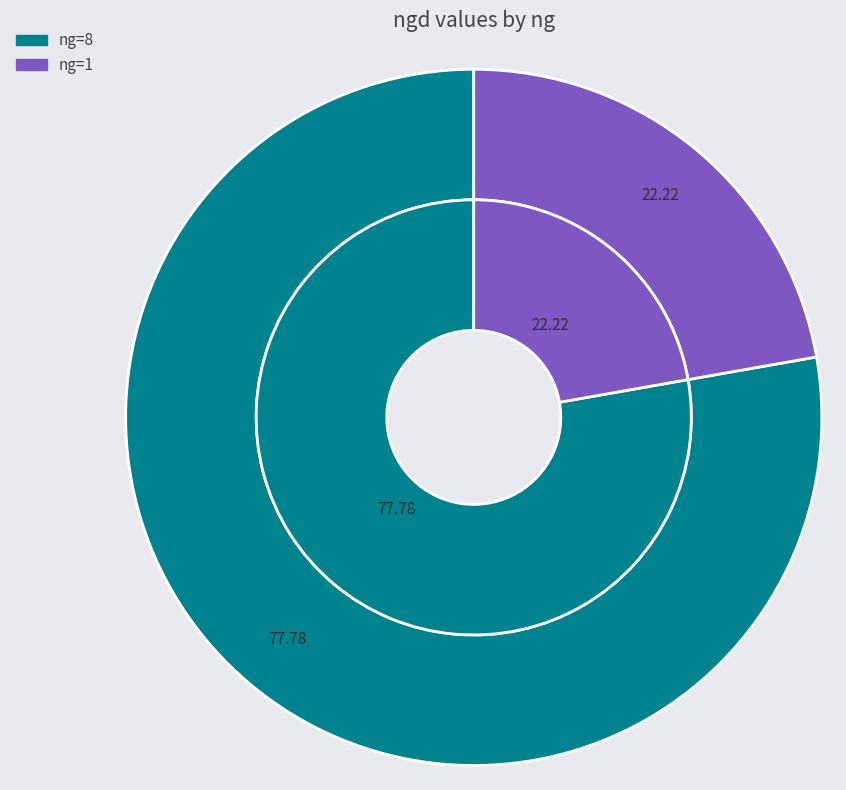

What percentage is the 8 slice, to the nearest percent?

78%